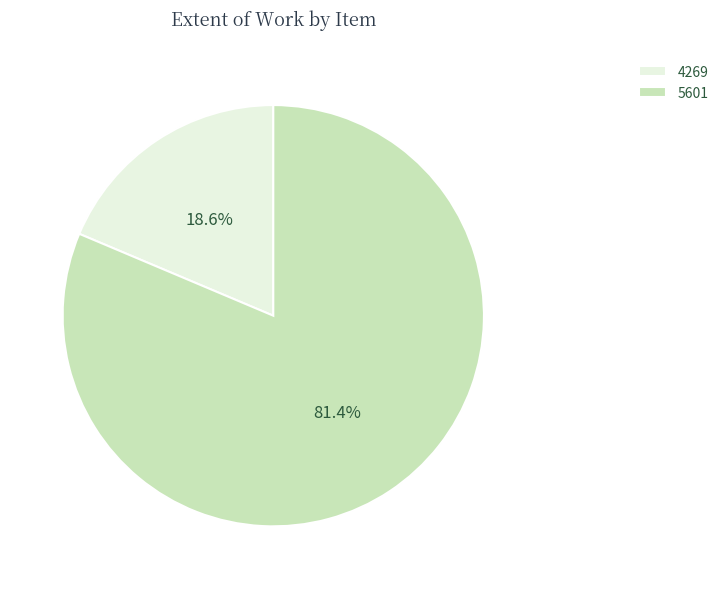

Between 5601 and 4269, which is larger?

5601